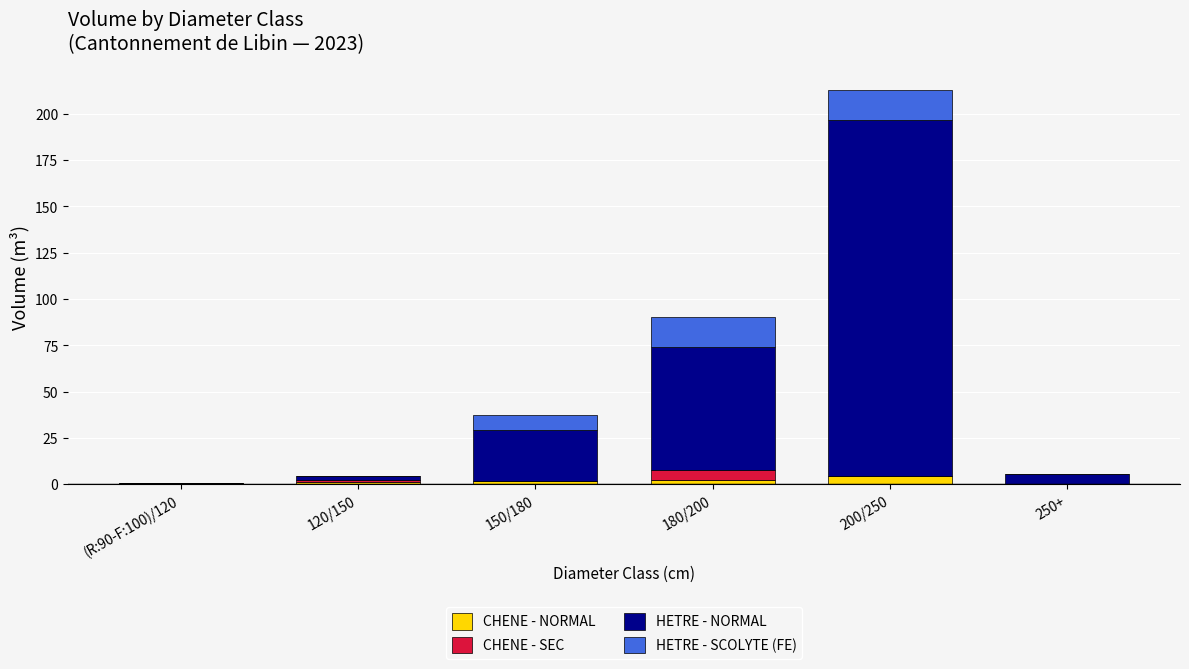

At which category is the sum across all series the highest?

200/250